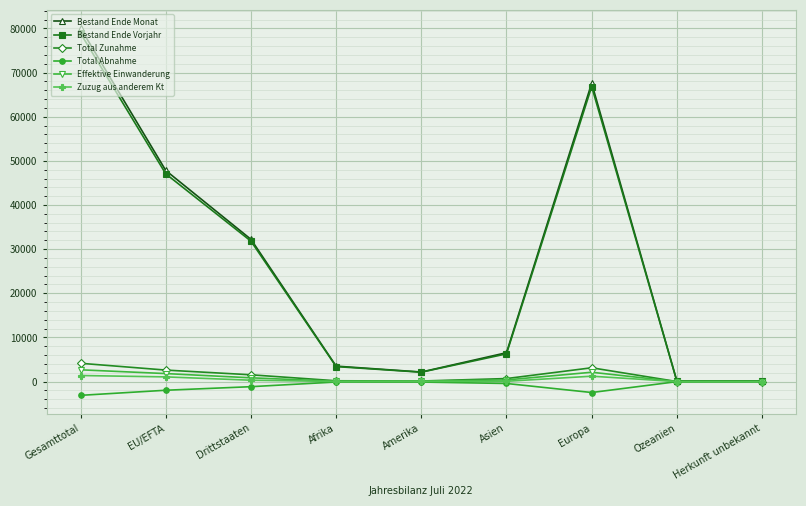

What is the greatest value displayed?

80035